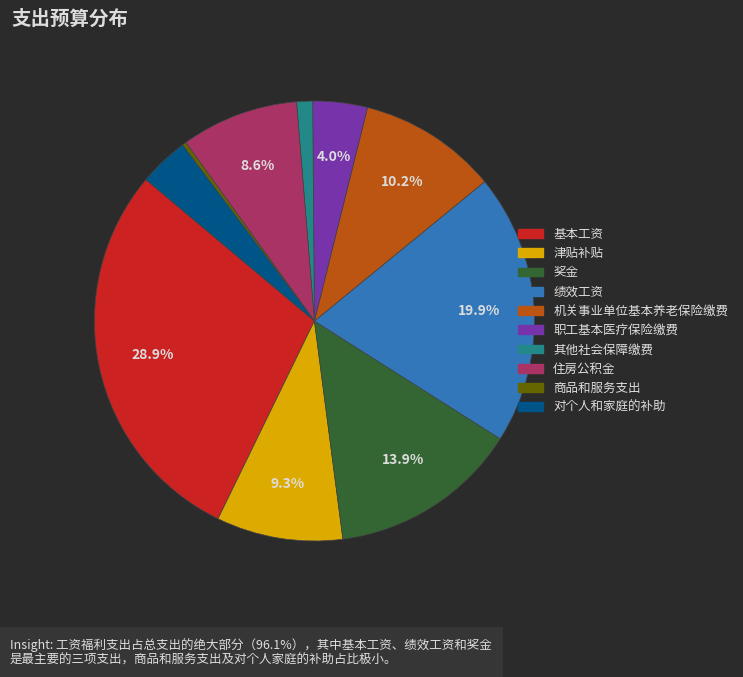

What is the total percentage of 奖金 and 机关事业单位基本养老保险缴费?

24.1%